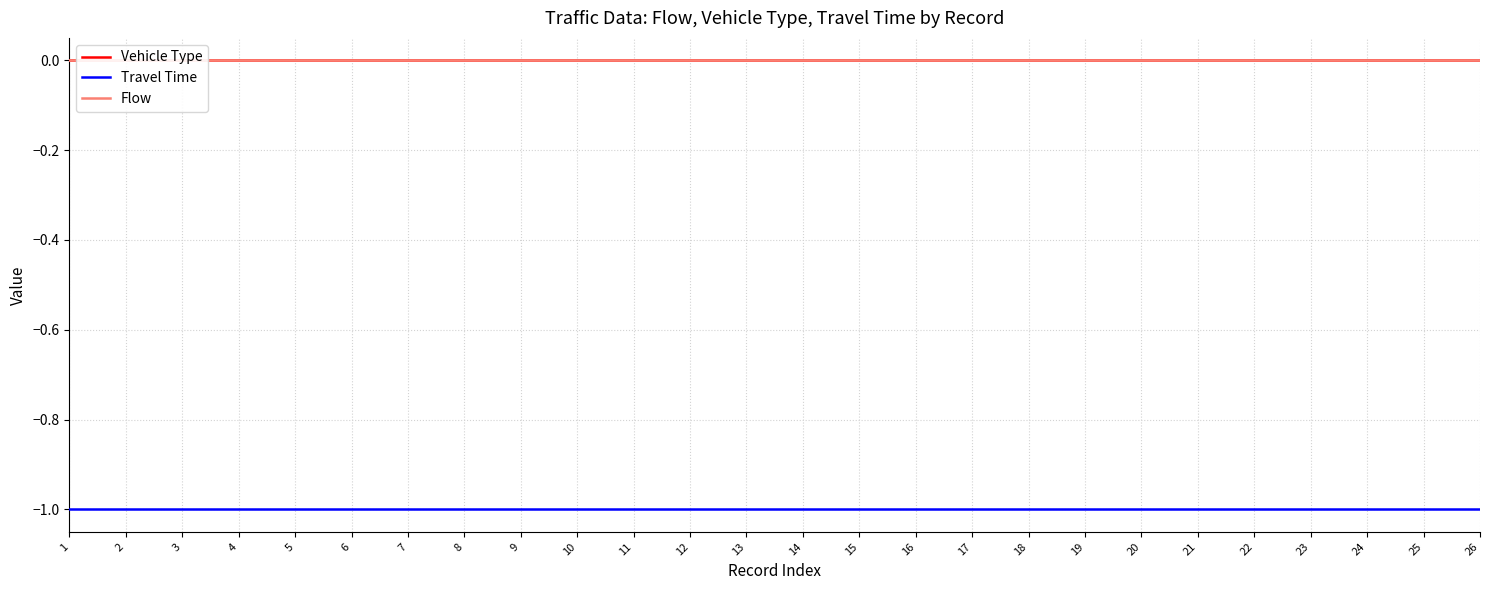

At which category is the sum across all series the highest?

1